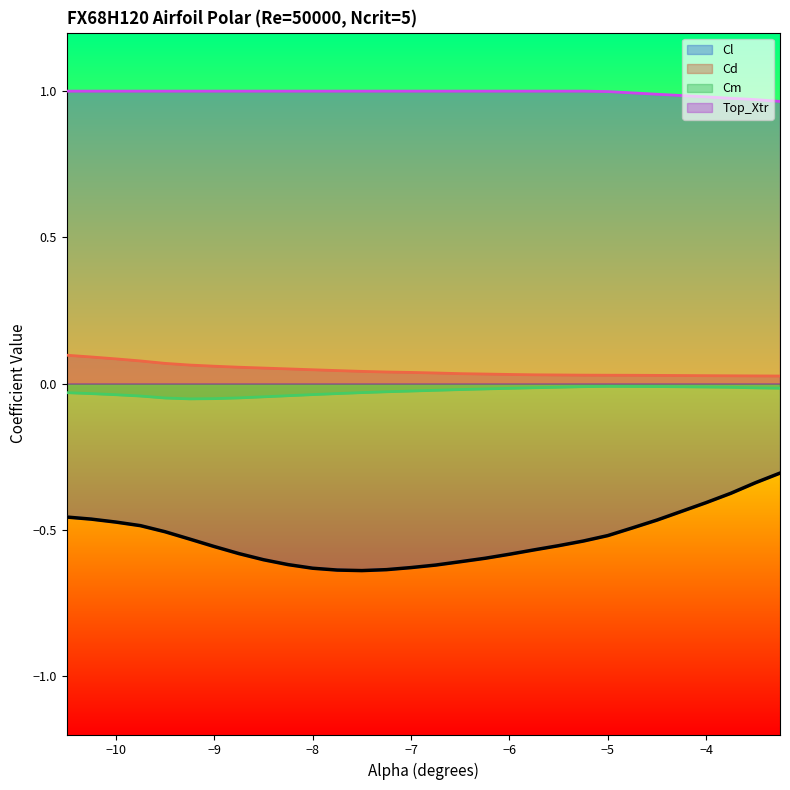

Which series has the largest range (max minus min)?

Cl